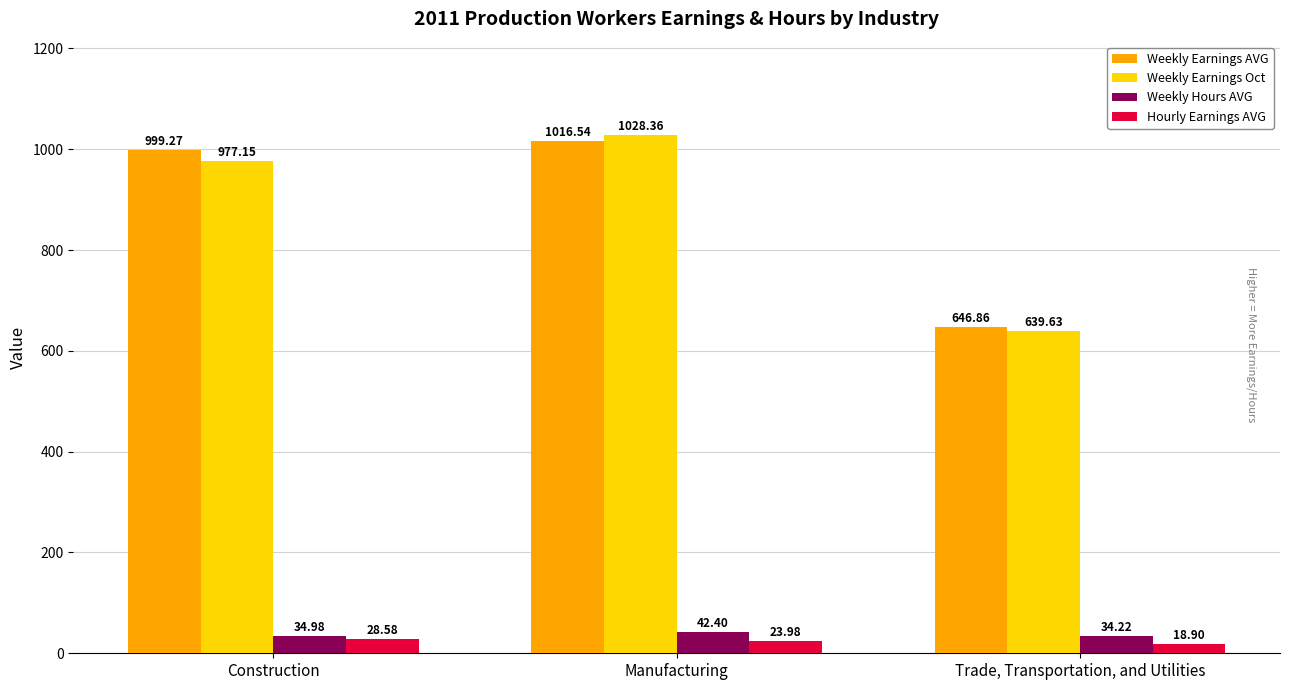

Which series changed the most between Manufacturing and Trade, Transportation, and Utilities?

Weekly Earnings Oct